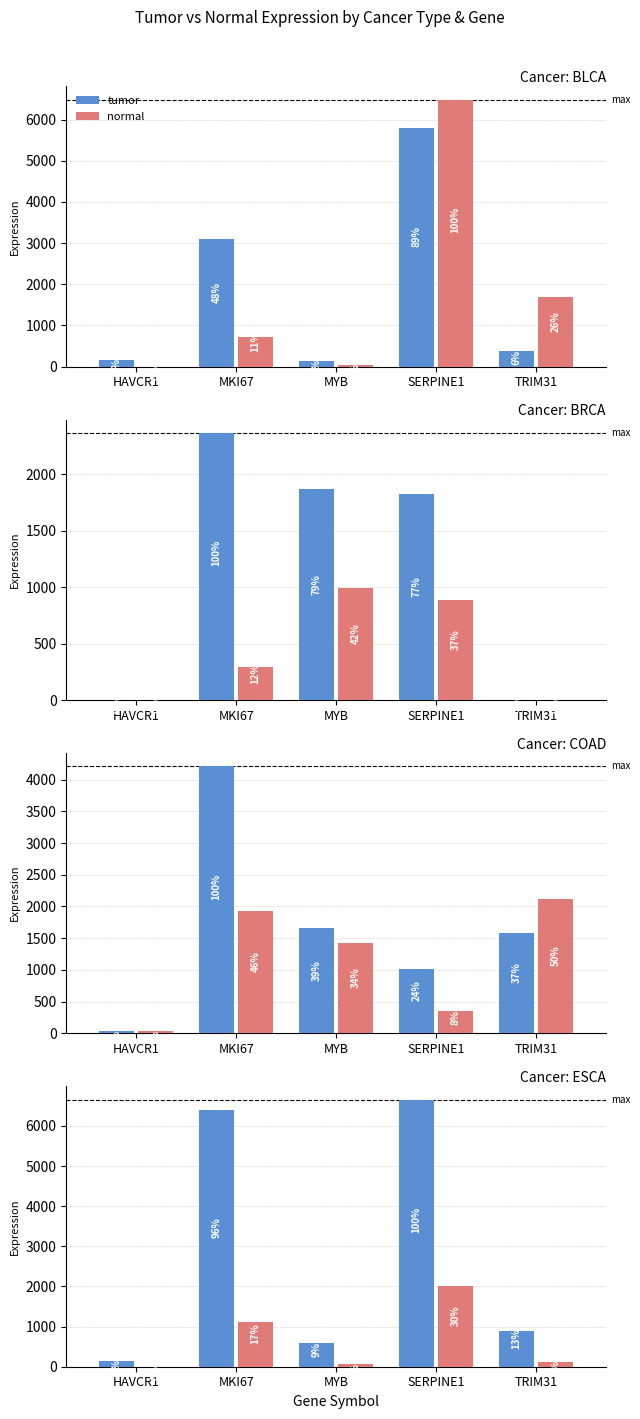

Rank the series at MYB from lowest to highest value.

normal, tumor